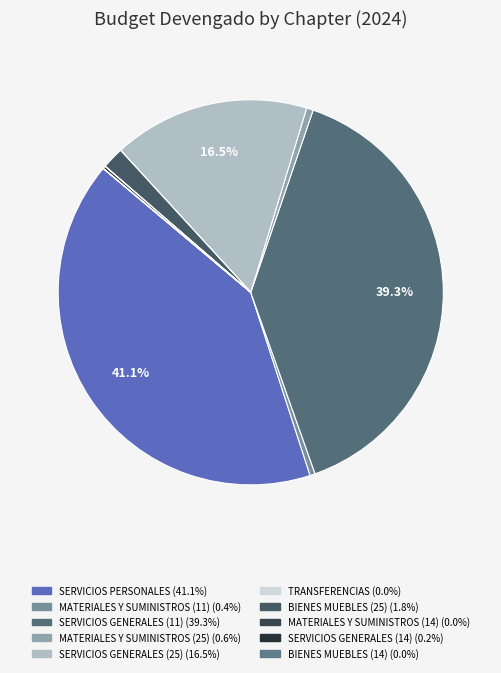

Is it true that SERVICIOS PERSONALES is 41% of the pie?

True